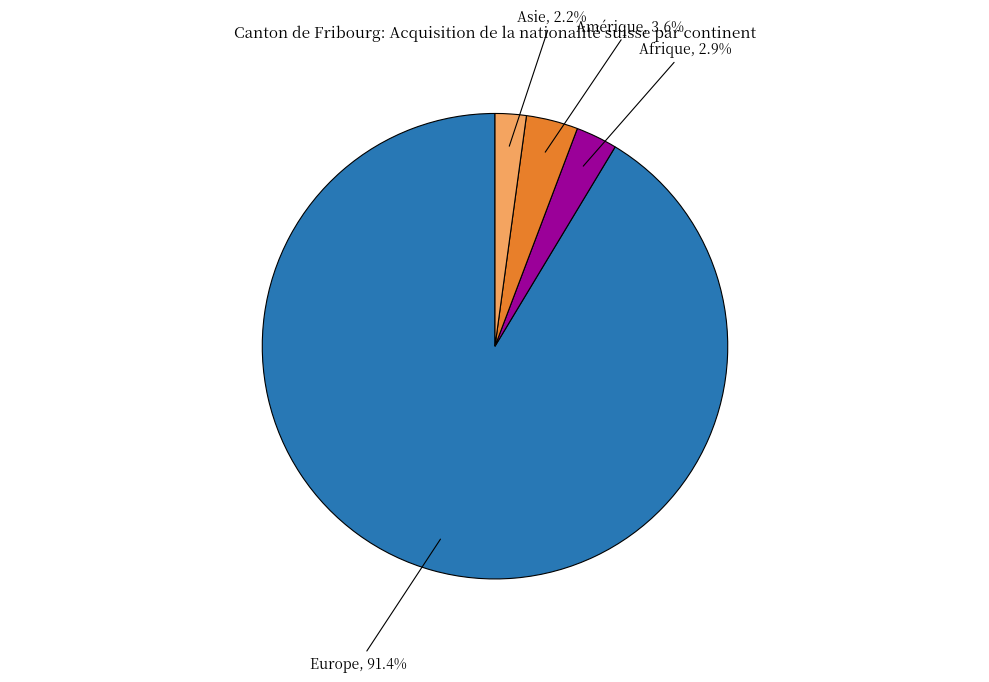

Is there a majority slice in this chart?

Yes